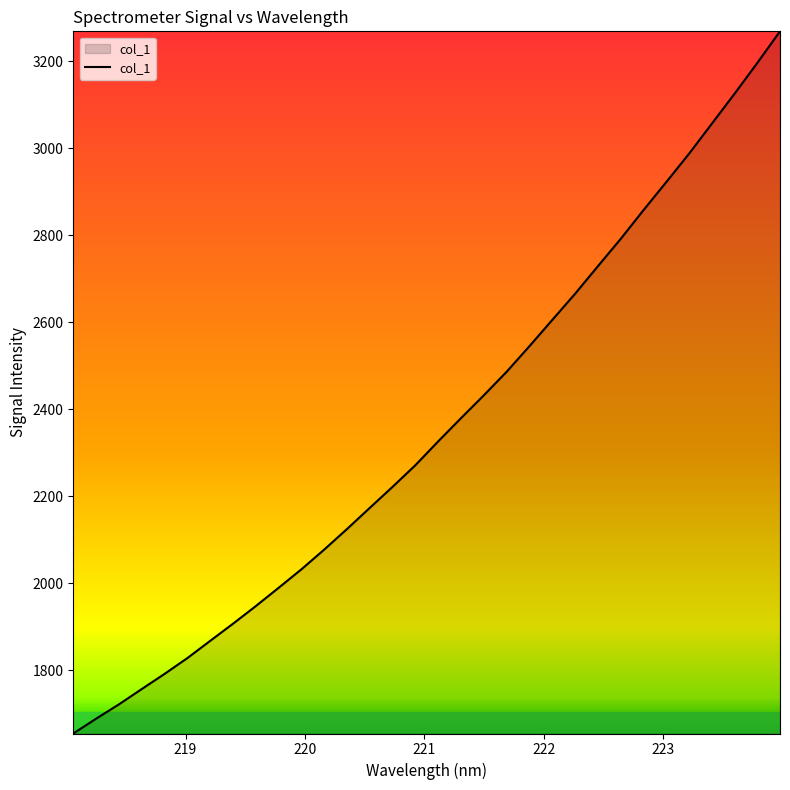

What is the smallest value displayed?

1654.4